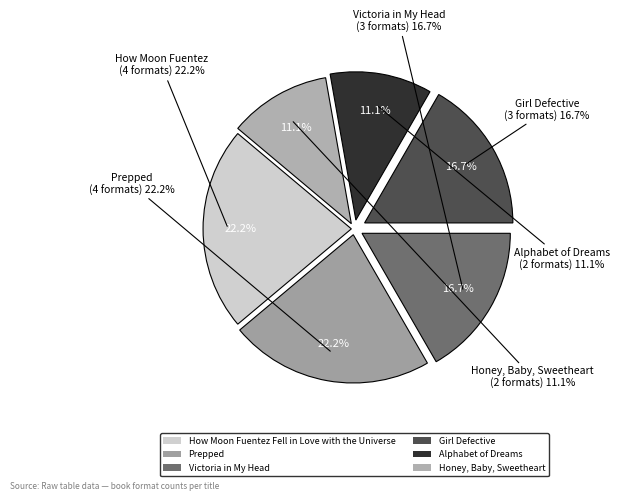

What is the ratio of the value at Victoria in My Head to the value at How Moon Fuentez Fell in Love with the Universe?

0.8